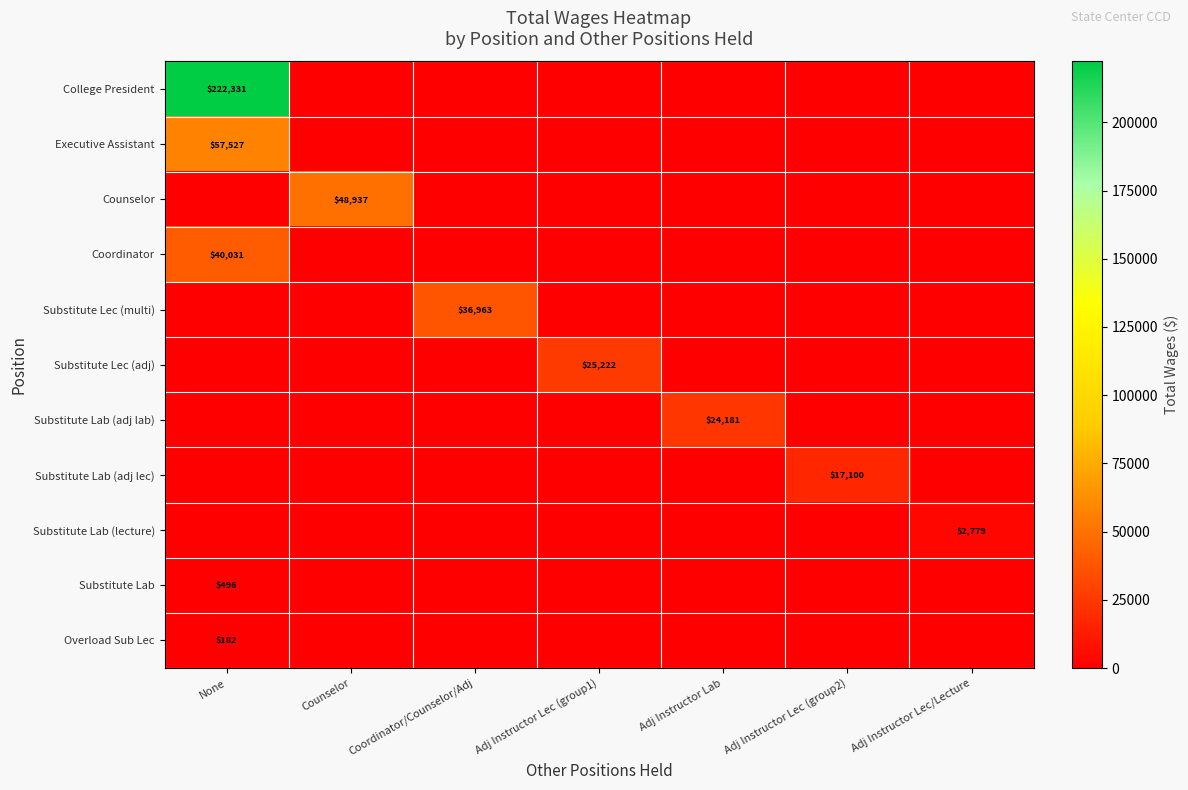

What is the maximum value shown in the chart?

222331